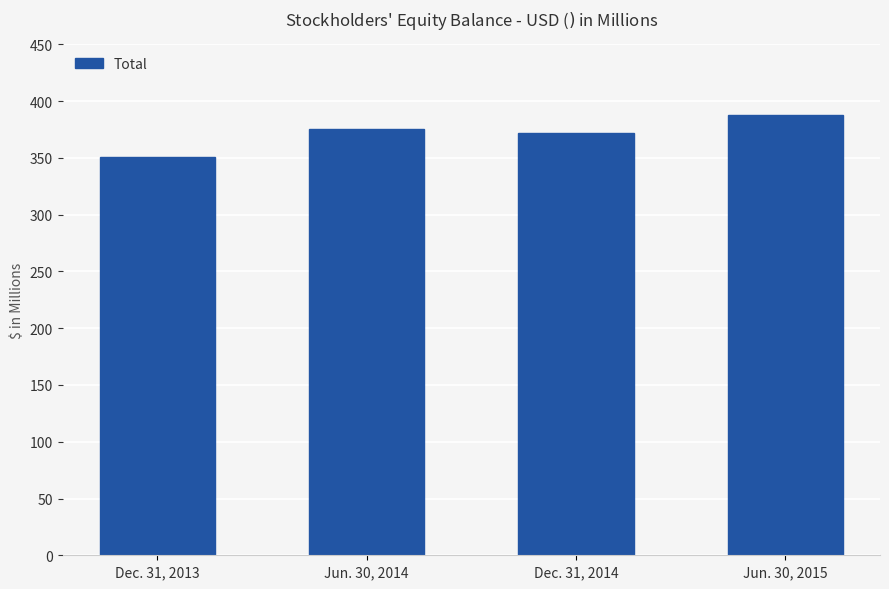

What is the difference between the maximum and minimum values?

37.0